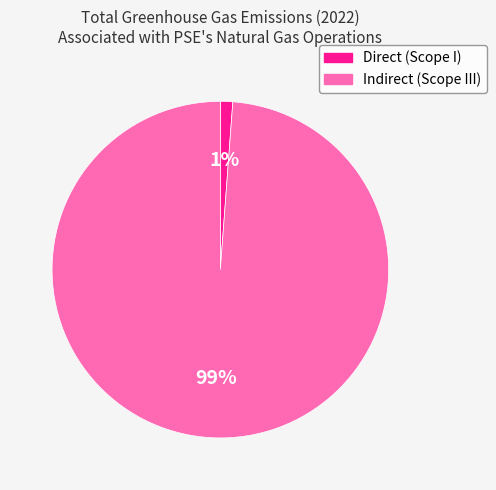

Which category has the smallest portion of the pie?

Direct (Scope I)